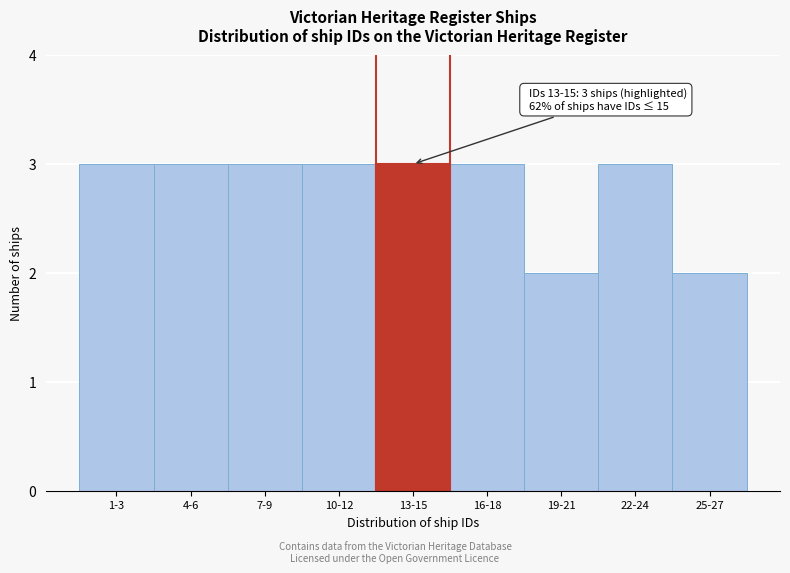

Reading right to left, list all the values displayed in this chart.

25-27=2	22-24=3	19-21=2	16-18=3	13-15=3	10-12=3	7-9=3	4-6=3	1-3=3